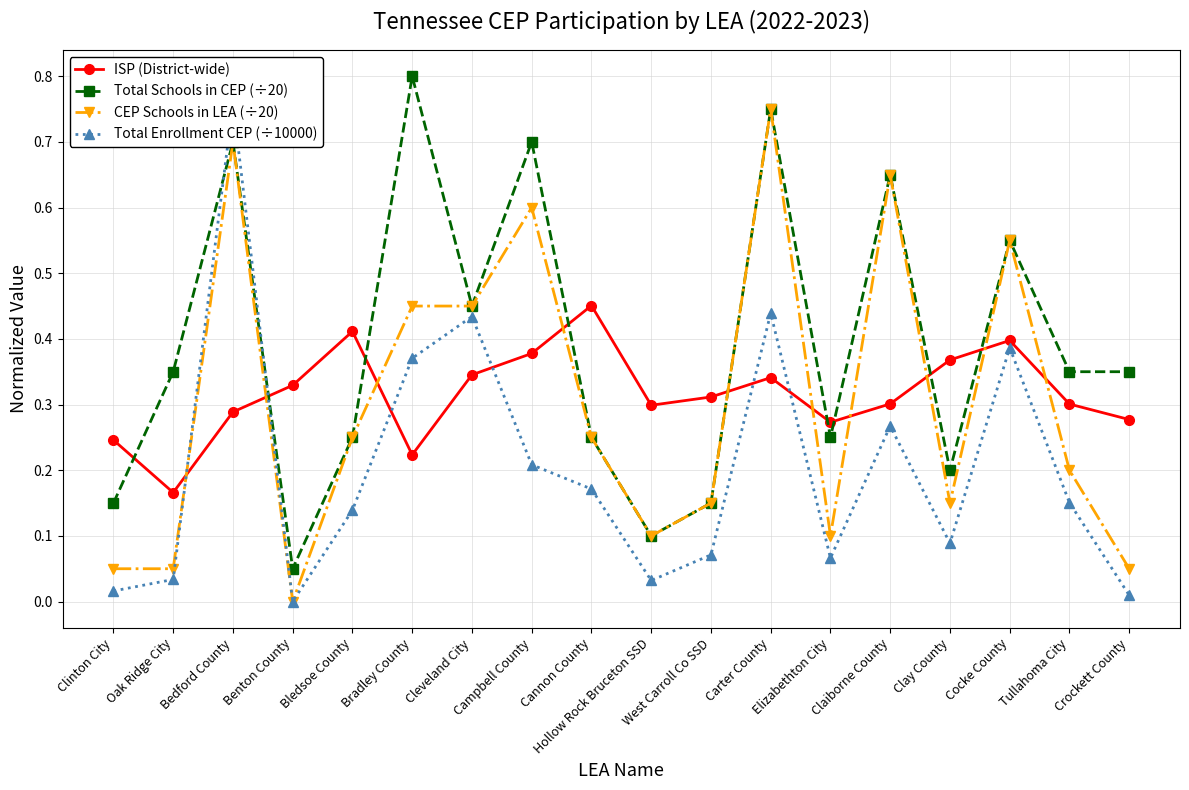

Reading left to right, list all the values displayed in this chart.

ISP (District-wide): Clinton City=0.2	Oak Ridge City=0.2	Bedford County=0.3	Benton County=0.3	Bledsoe County=0.4	Bradley County=0.2	Cleveland City=0.3	Campbell County=0.4	Cannon County=0.5	Hollow Rock Bruceton SSD=0.3	West Carroll Co SSD=0.3	Carter County=0.3	Elizabethton City=0.3	Claiborne County=0.3	Clay County=0.4	Cocke County=0.4	Tullahoma City=0.3	Crockett County=0.3
Total Schools in CEP (÷20): Clinton City=0.1	Oak Ridge City=0.3	Bedford County=0.7	Benton County=0.1	Bledsoe County=0.2	Bradley County=0.8	Cleveland City=0.5	Campbell County=0.7	Cannon County=0.2	Hollow Rock Bruceton SSD=0.1	West Carroll Co SSD=0.1	Carter County=0.8	Elizabethton City=0.2	Claiborne County=0.7	Clay County=0.2	Cocke County=0.6	Tullahoma City=0.3	Crockett County=0.3
CEP Schools in LEA (÷20): Clinton City=0.1	Oak Ridge City=0.1	Bedford County=0.7	Benton County=0.0	Bledsoe County=0.2	Bradley County=0.5	Cleveland City=0.5	Campbell County=0.6	Cannon County=0.2	Hollow Rock Bruceton SSD=0.1	West Carroll Co SSD=0.1	Carter County=0.8	Elizabethton City=0.1	Claiborne County=0.7	Clay County=0.1	Cocke County=0.6	Tullahoma City=0.2	Crockett County=0.1
Total Enrollment CEP (÷10000): Clinton City=0.0	Oak Ridge City=0.0	Bedford County=0.8	Benton County=0.0	Bledsoe County=0.1	Bradley County=0.4	Cleveland City=0.4	Campbell County=0.2	Cannon County=0.2	Hollow Rock Bruceton SSD=0.0	West Carroll Co SSD=0.1	Carter County=0.4	Elizabethton City=0.1	Claiborne County=0.3	Clay County=0.1	Cocke County=0.4	Tullahoma City=0.2	Crockett County=0.0